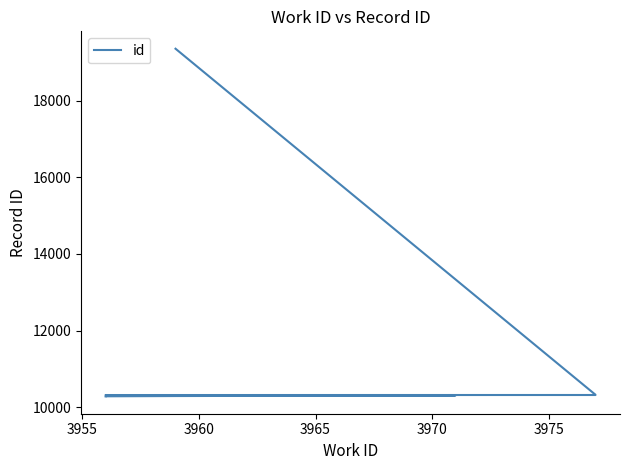

What is the smallest value displayed?

10284